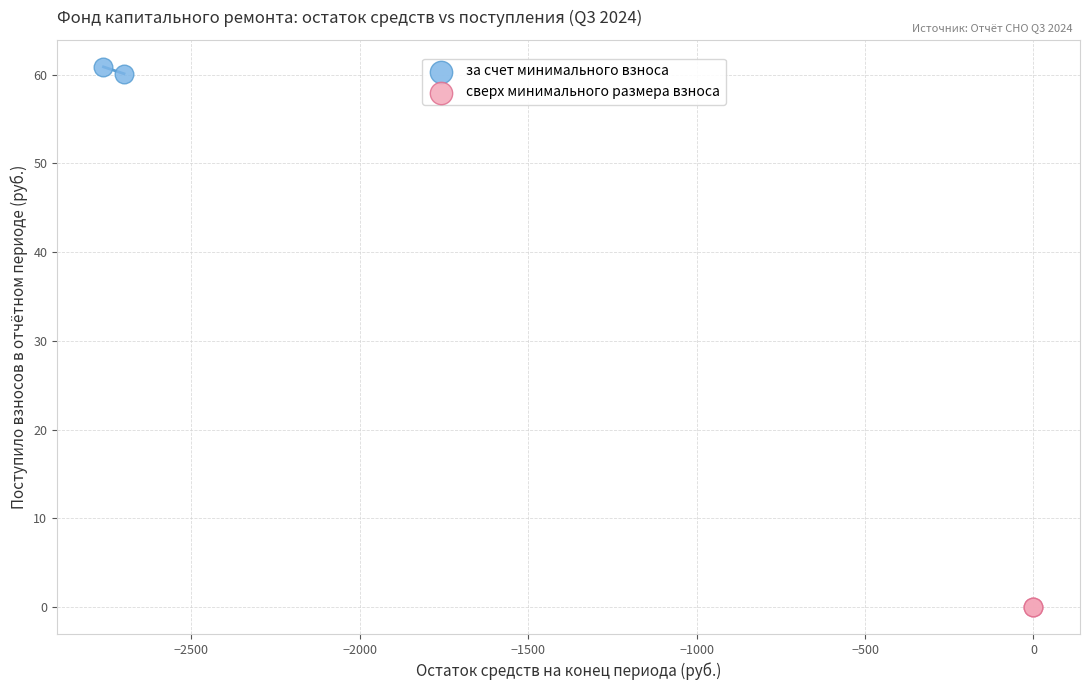

Which series reaches the maximum Y coordinate?

за счет минимального взноса